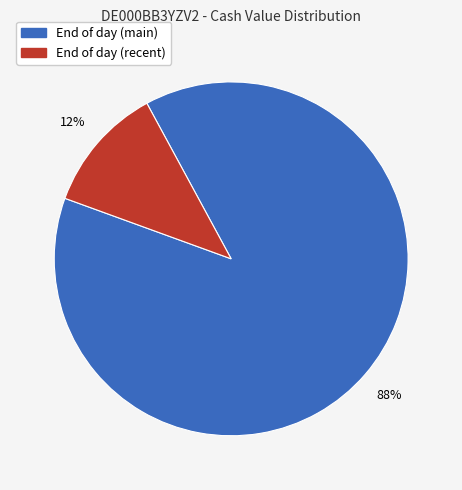

To the nearest percent, what is the average slice percentage?

50%